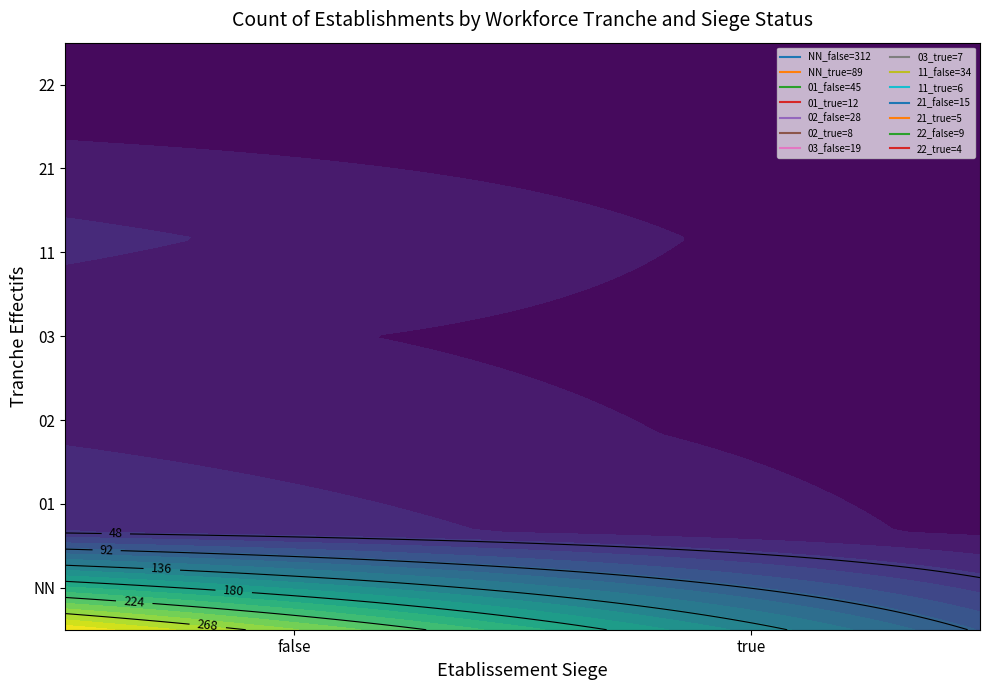

What is the change in value from 01_false to 11_false?

-11